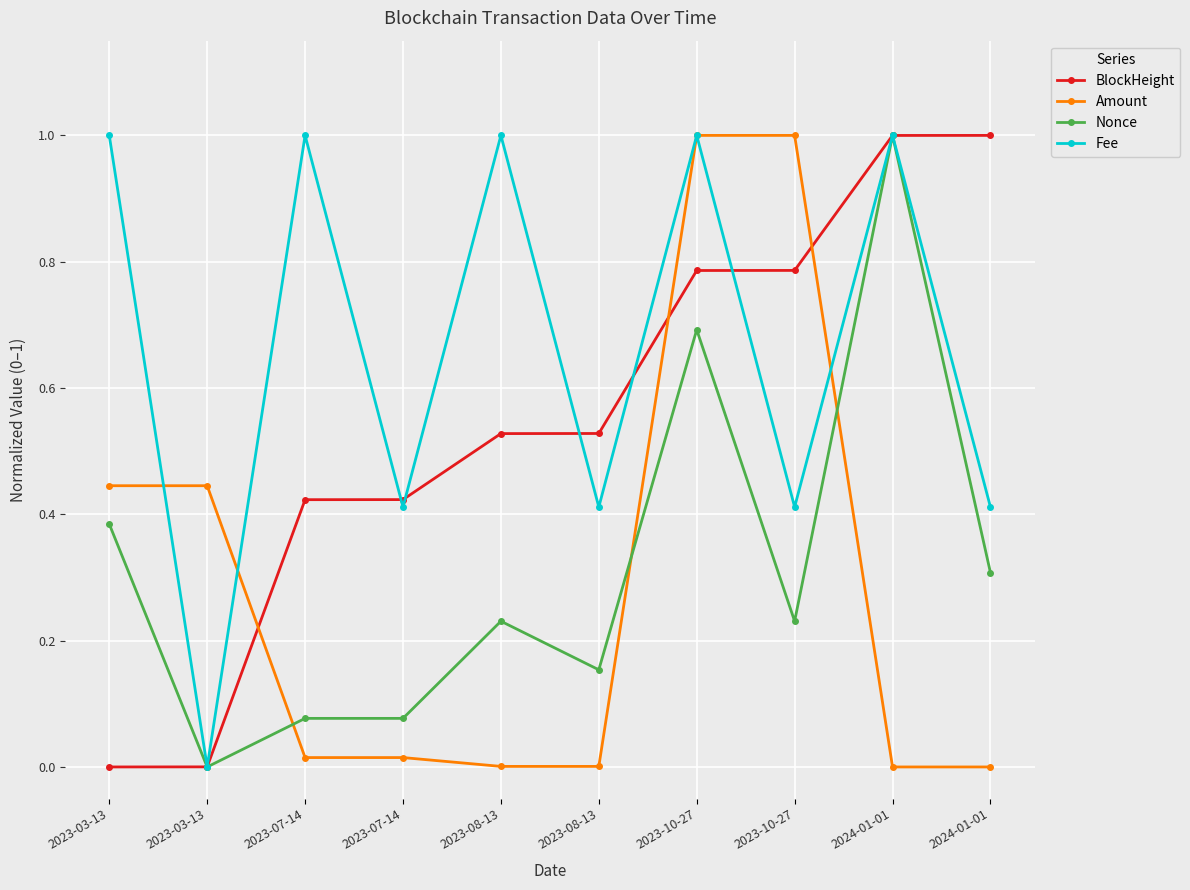

Is it true that Fee equals 1.7 at 2023-03-13?

False